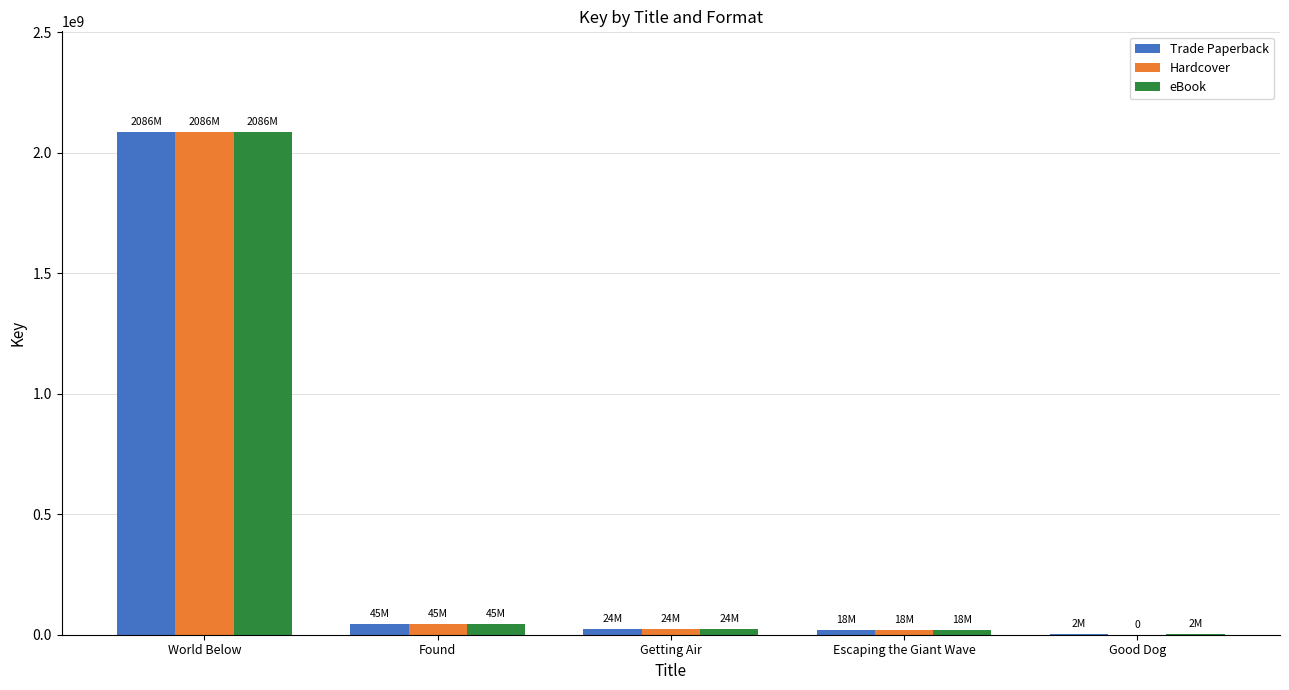

Which category has the highest value in the eBook series?

World Below